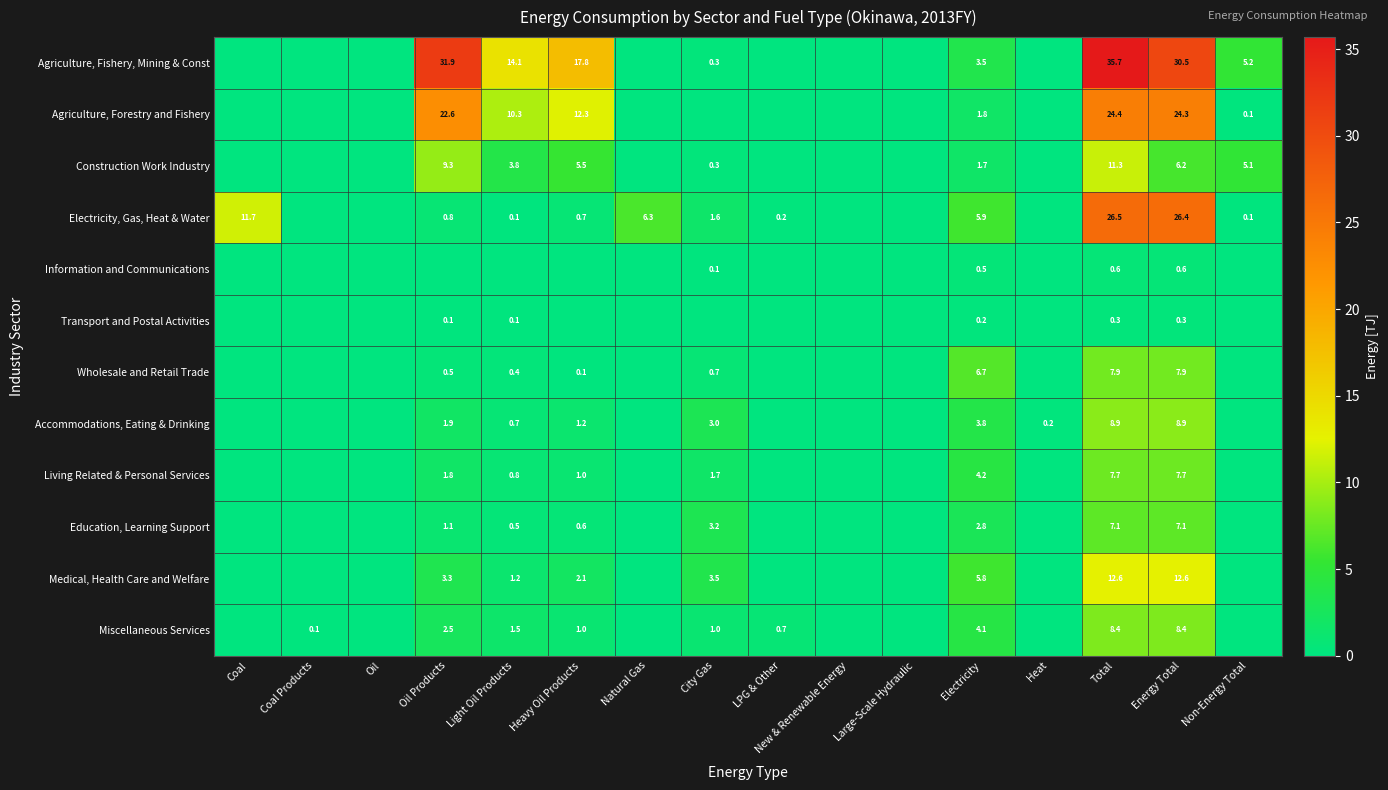

What is the sum of the Electricity, Gas, Heat & Water values at Natural Gas and Non-Energy Total?

6.4